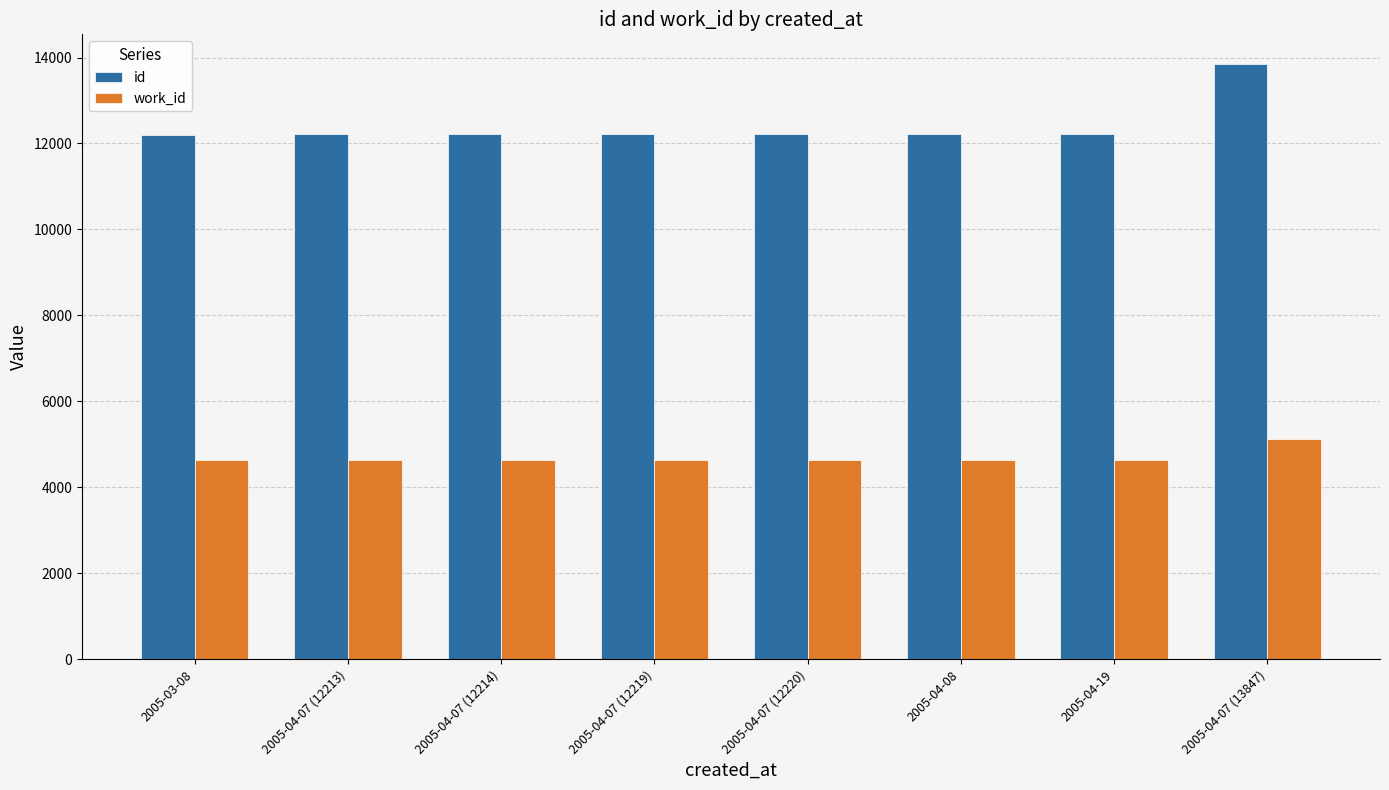

What is the label of the 3rd bar from the right?

2005-04-08